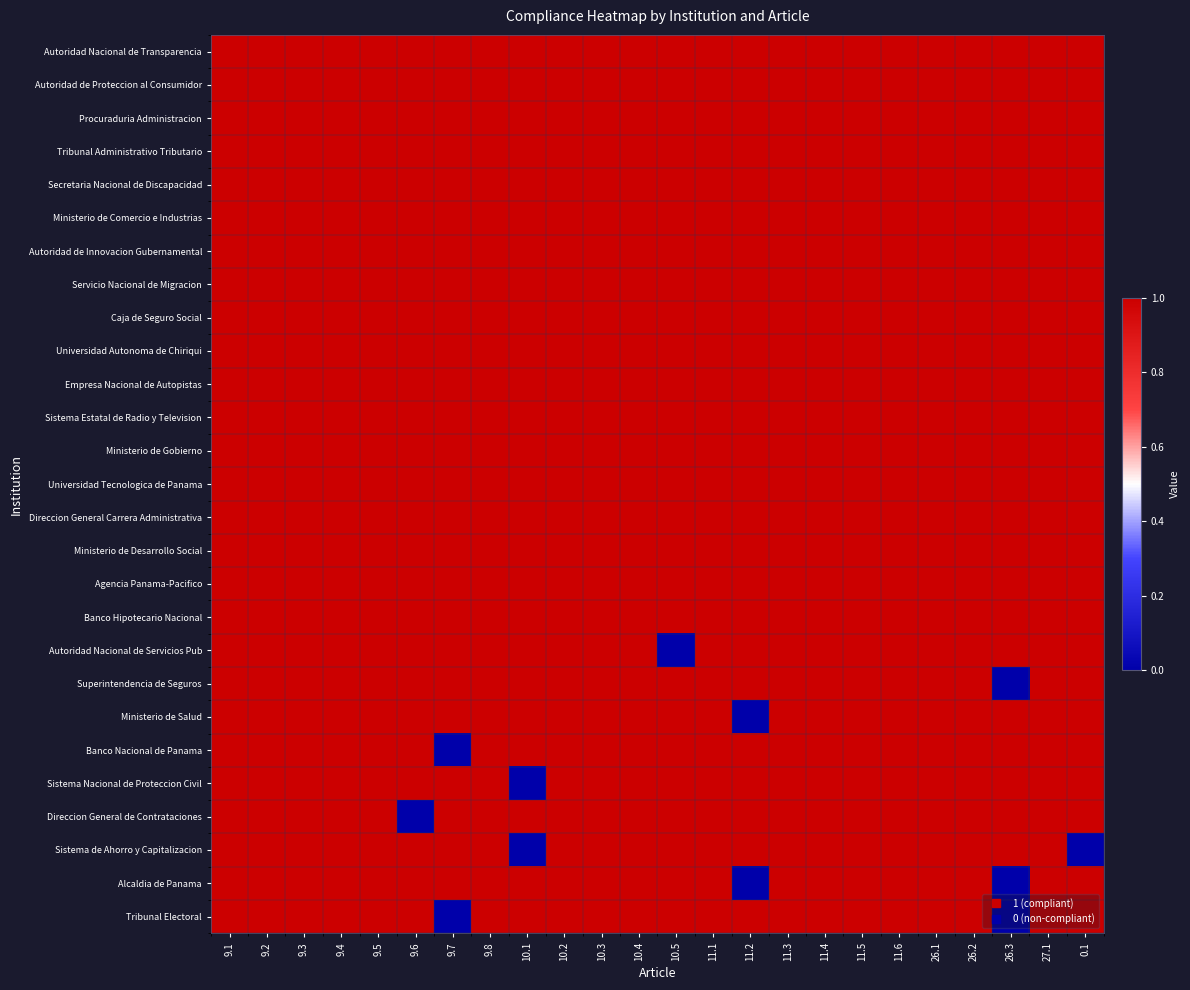

At how many categories does at least one series exceed 0?

24